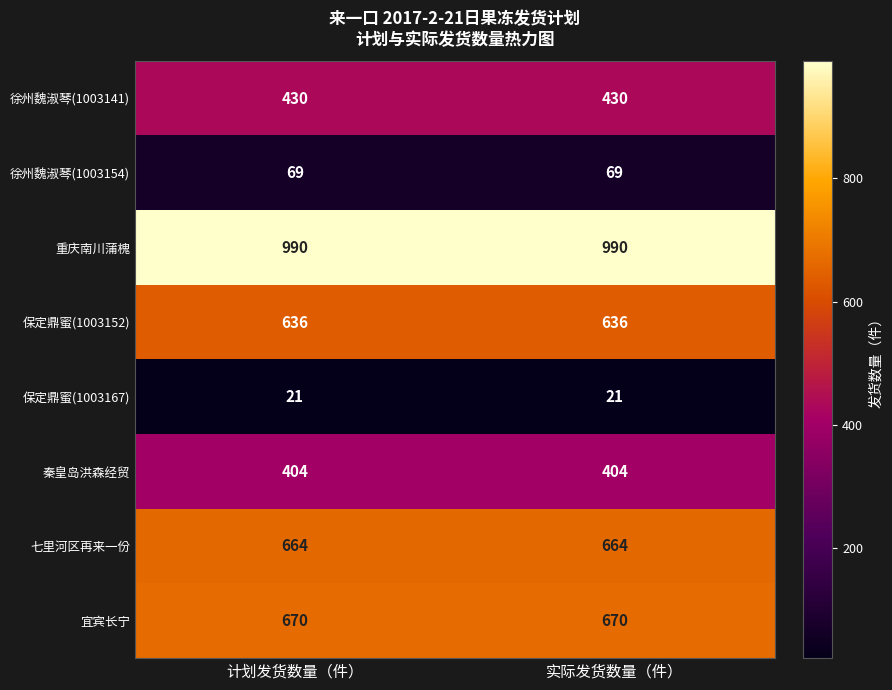

What is the maximum value for 重庆南川蒲槐?

990